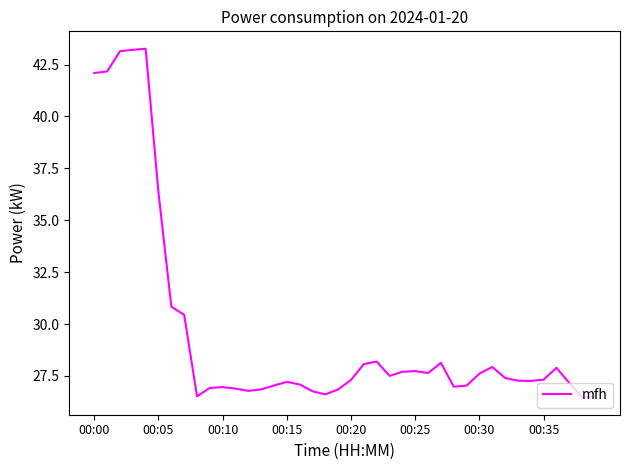

What is the sum of all values?

1183.0